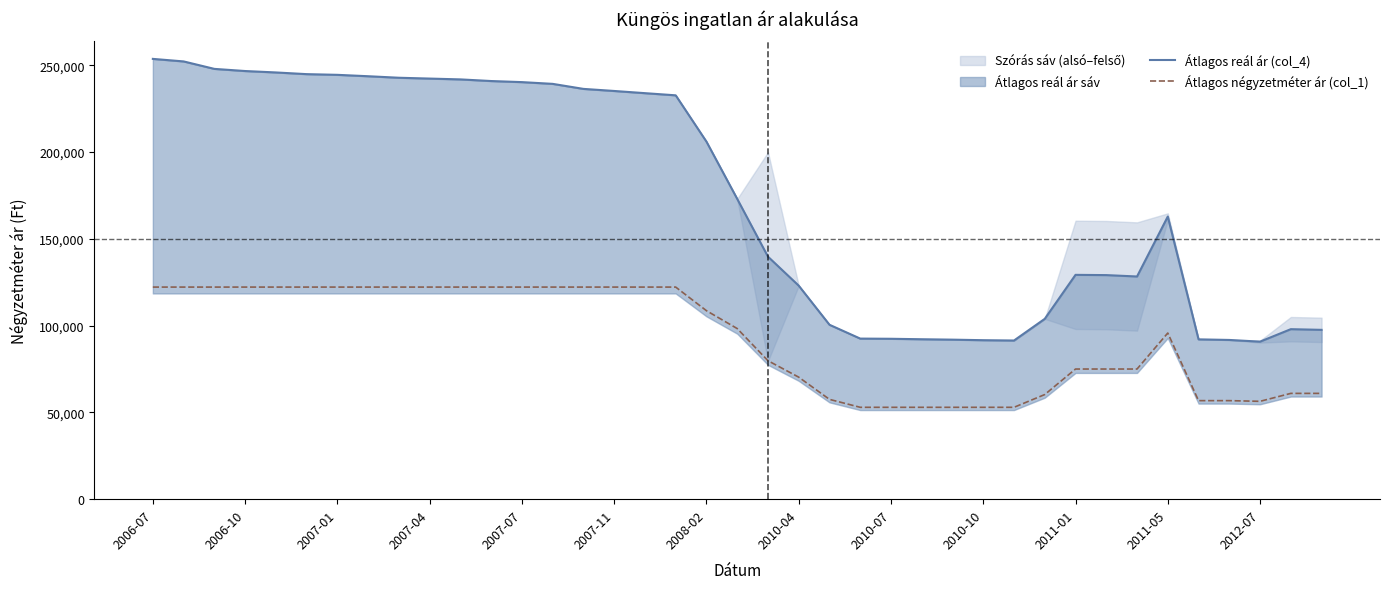

How many categories are shown in the chart?

39